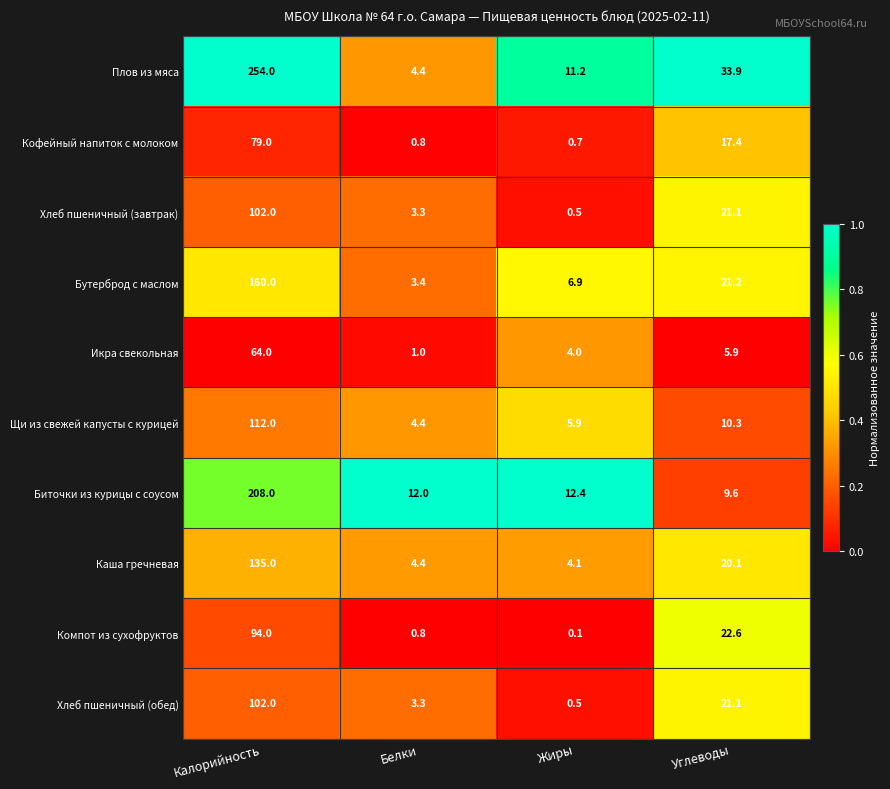

What is the minimum value for Щи из свежей капусты с курицей?

4.4